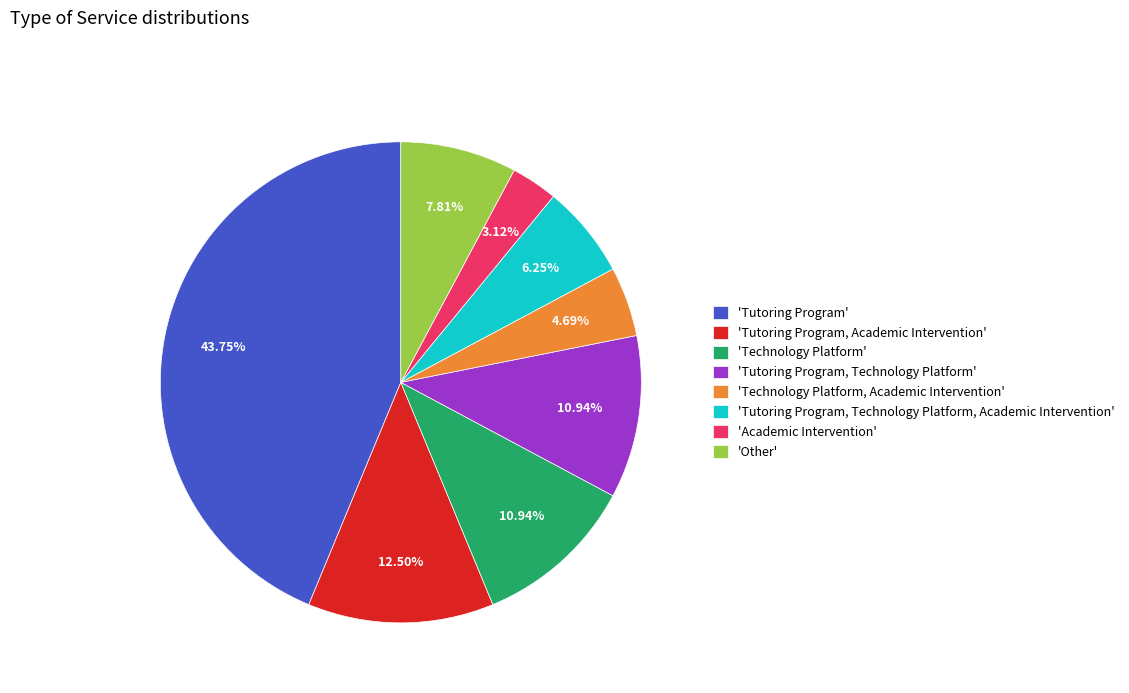

How many segments does this pie chart have?

8